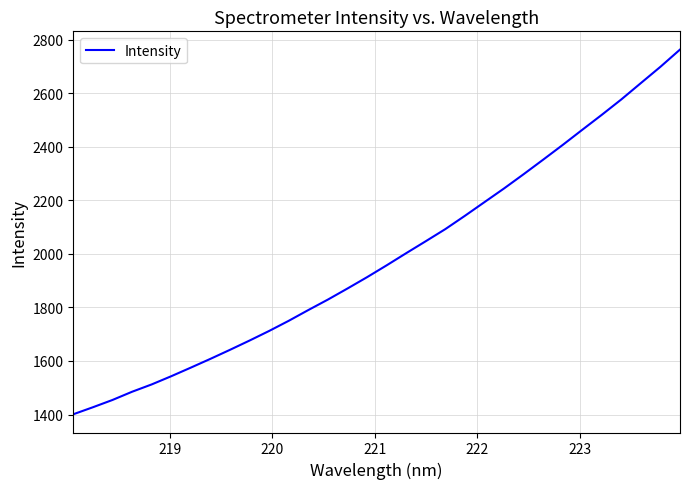

What is the maximum value shown in the chart?

2762.4